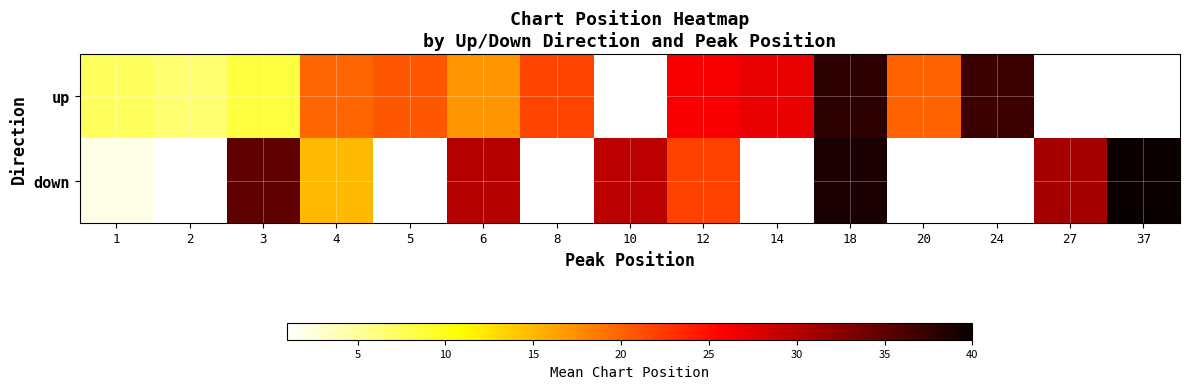

At how many categories does at least one series exceed 15?

13